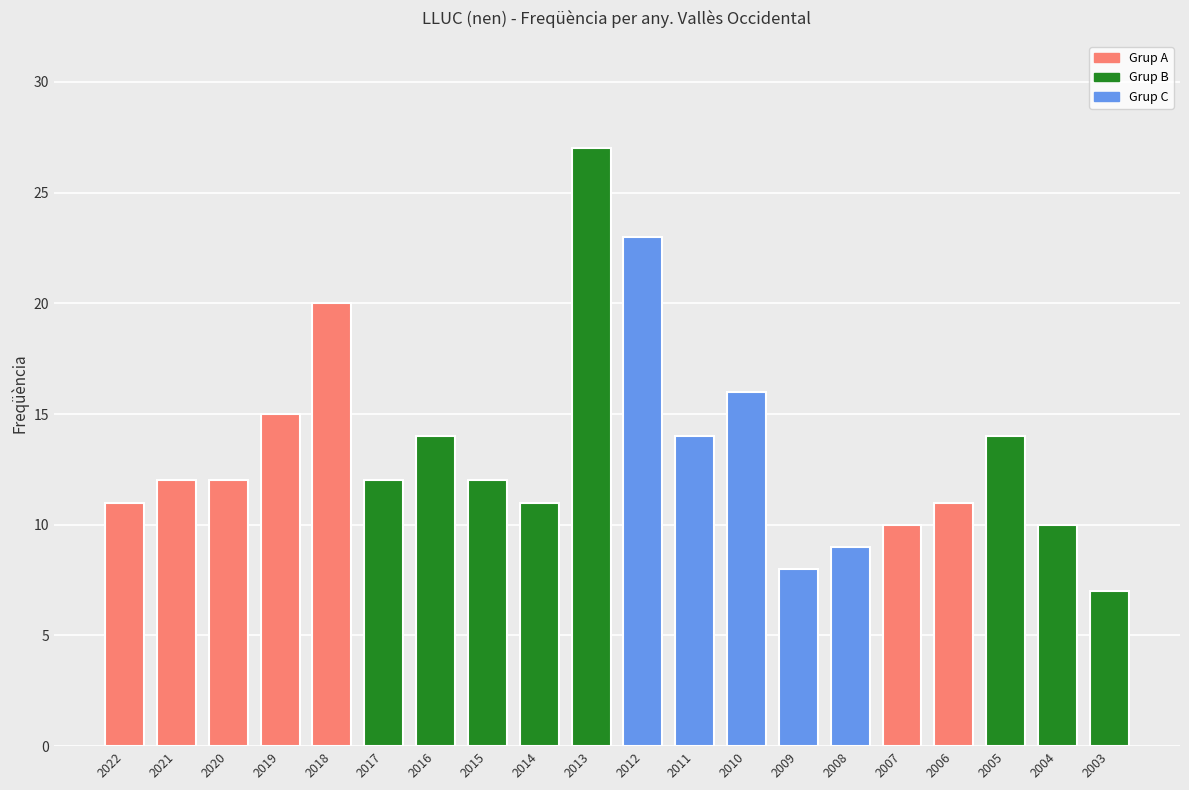

The value at 2006 is 15. True or false?

False